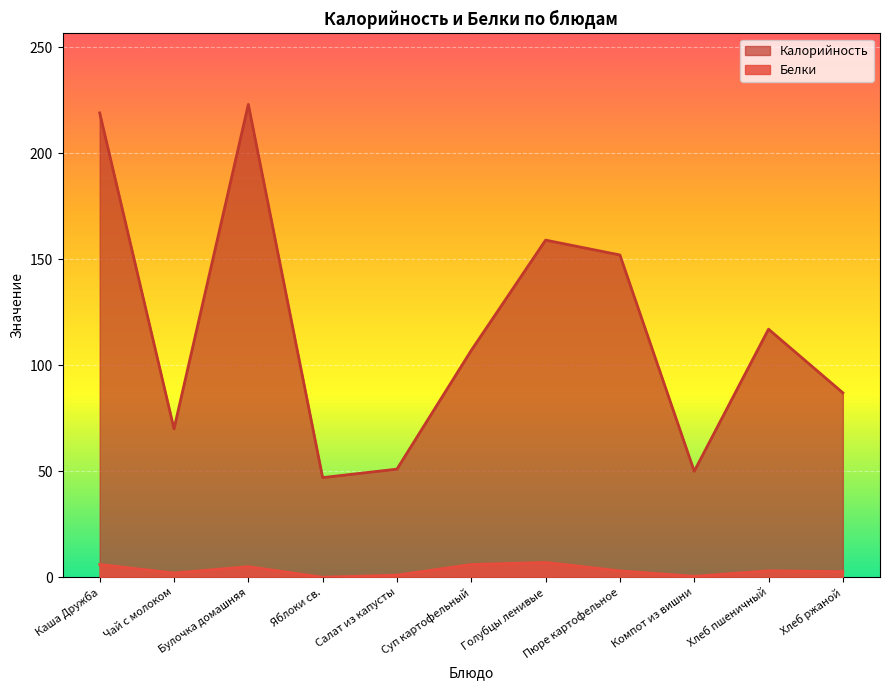

At which category does Белки reach its first local peak?

Булочка домашняя